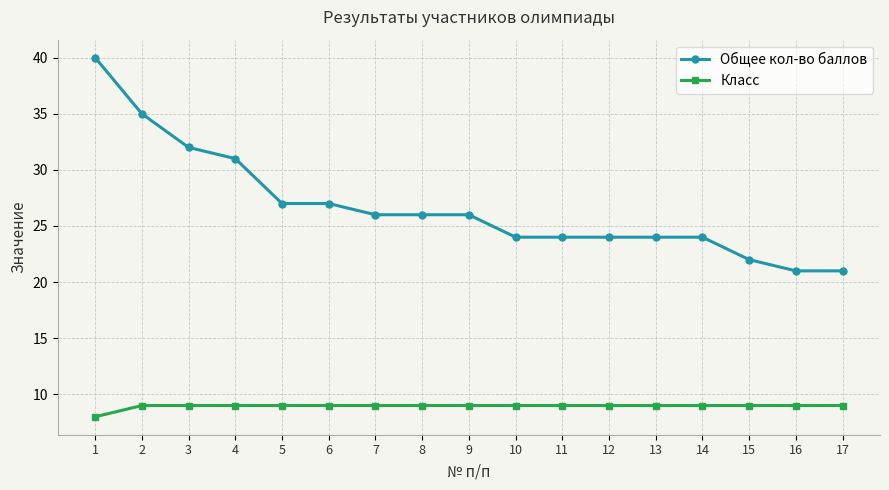

The value of Общее кол-во баллов at 17 is 21. True or false?

True